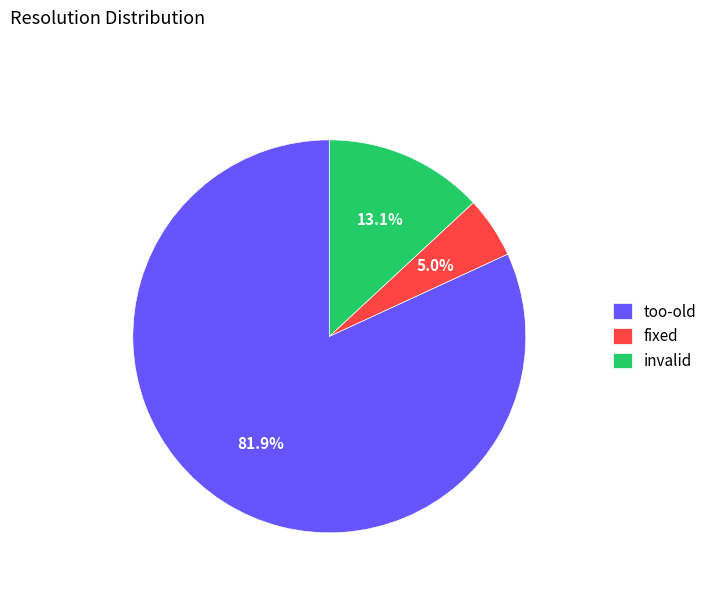

What is the smallest slice in the pie chart?

fixed